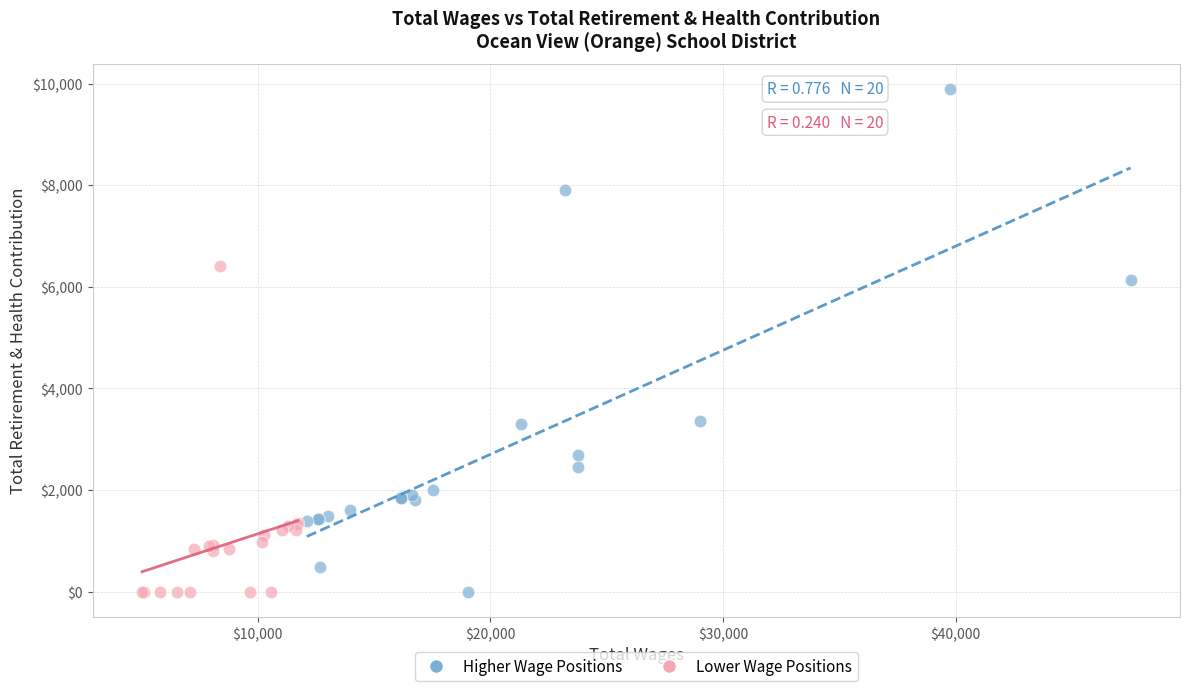

What are all the series names shown in the legend?

Higher Wage Positions, Lower Wage Positions